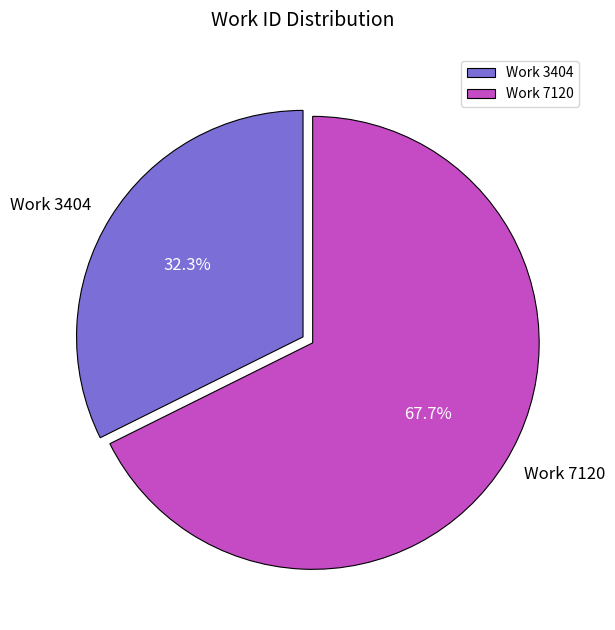

Is it true that Work 7120 is 59% of the pie?

False